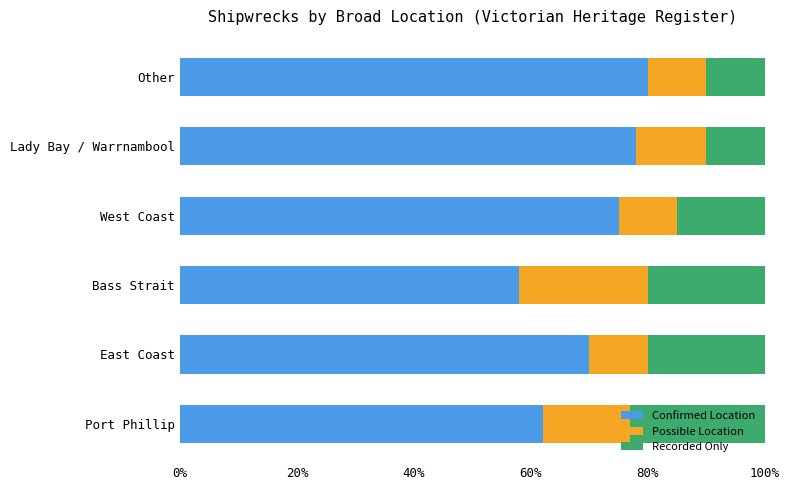

What is the total value across all series at Lady Bay / Warrnambool?

100.0